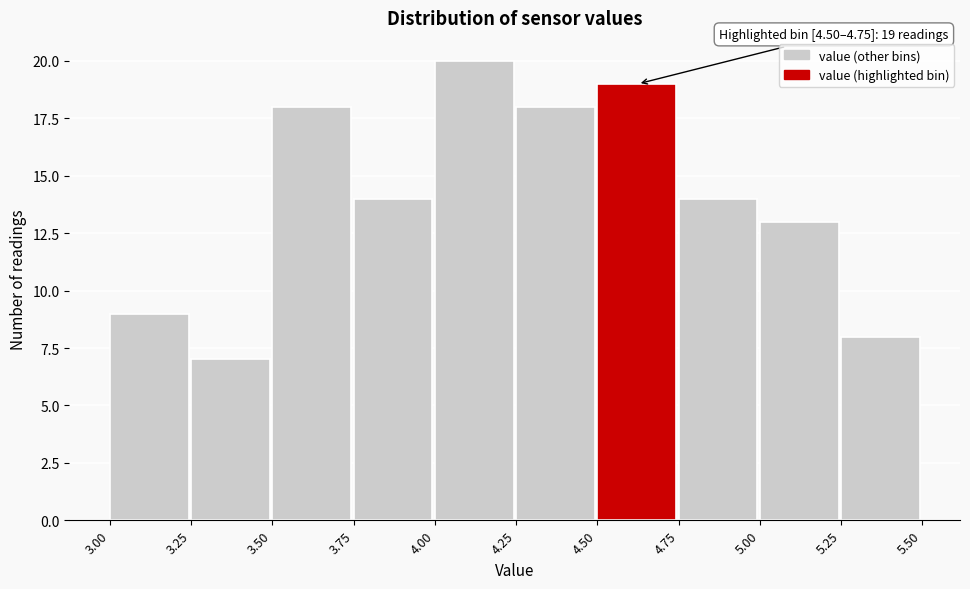

Which range on the x-axis has the tallest bar?

4.00 to 4.25